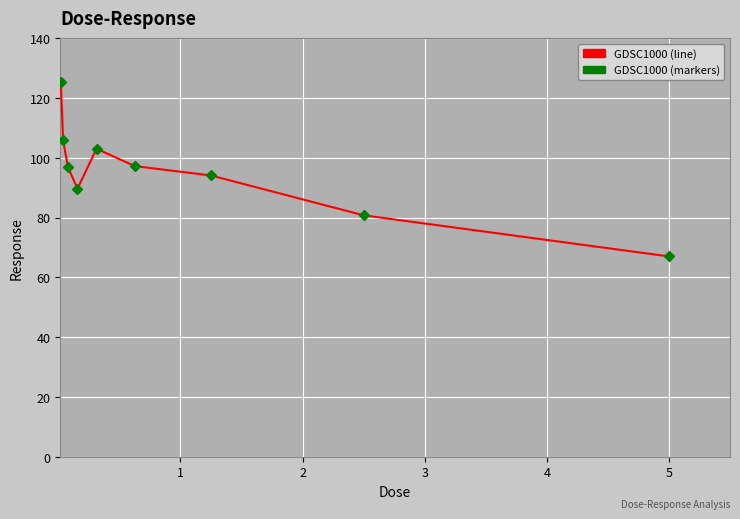

How many lines are shown in the chart?

1